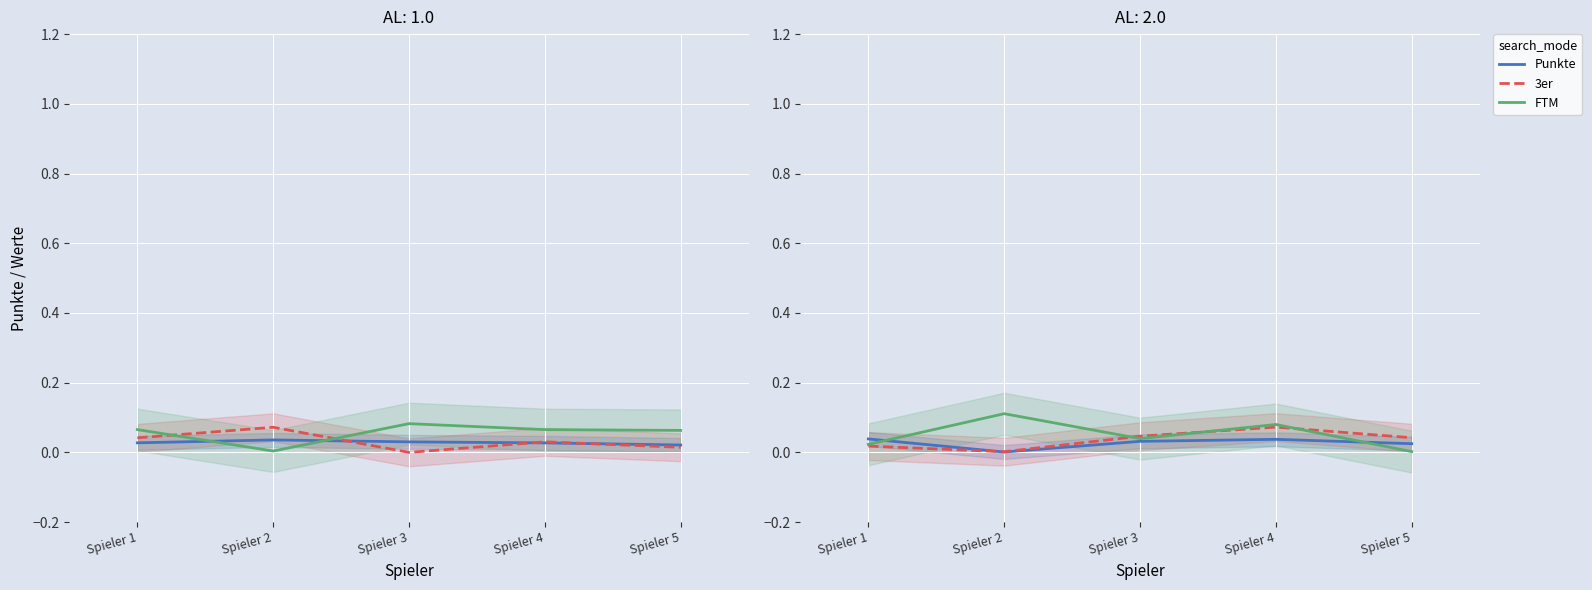

Where is the first local minimum for 3er?

Spieler 2